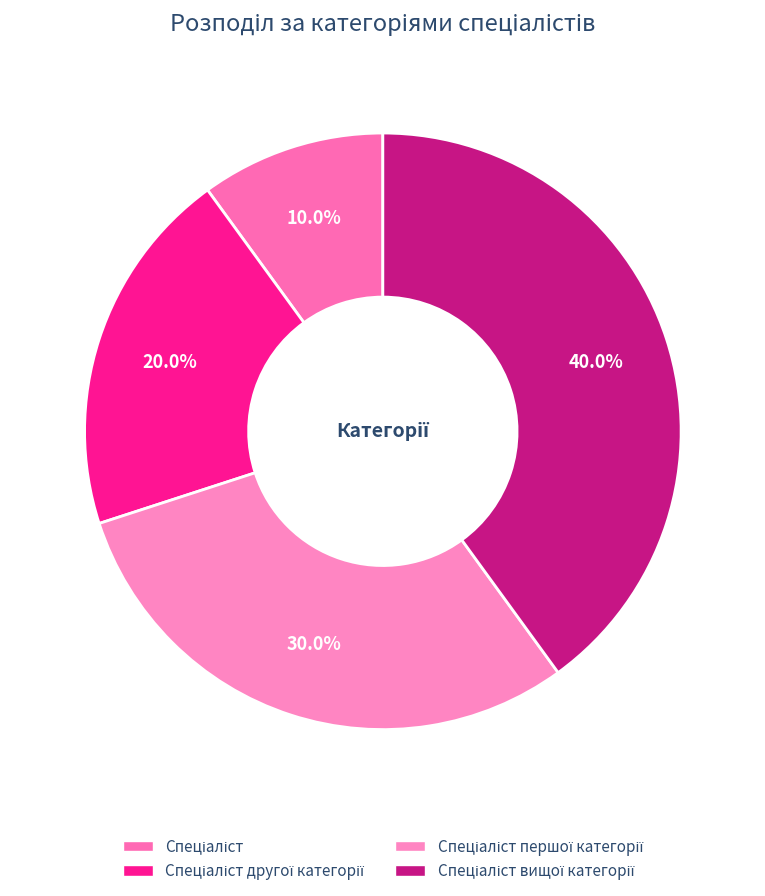

Which slice is the largest?

Спеціаліст вищої категорії